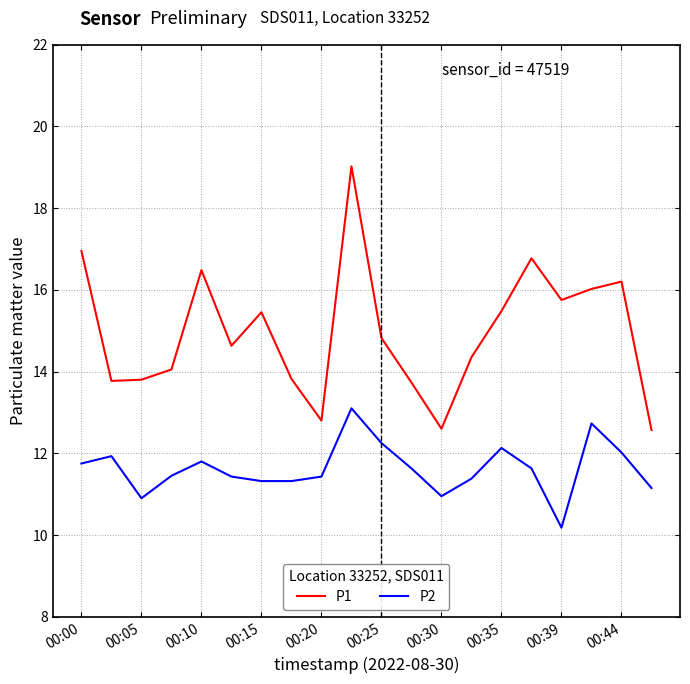

True or false: P1 and P2 intersect in this chart.

False